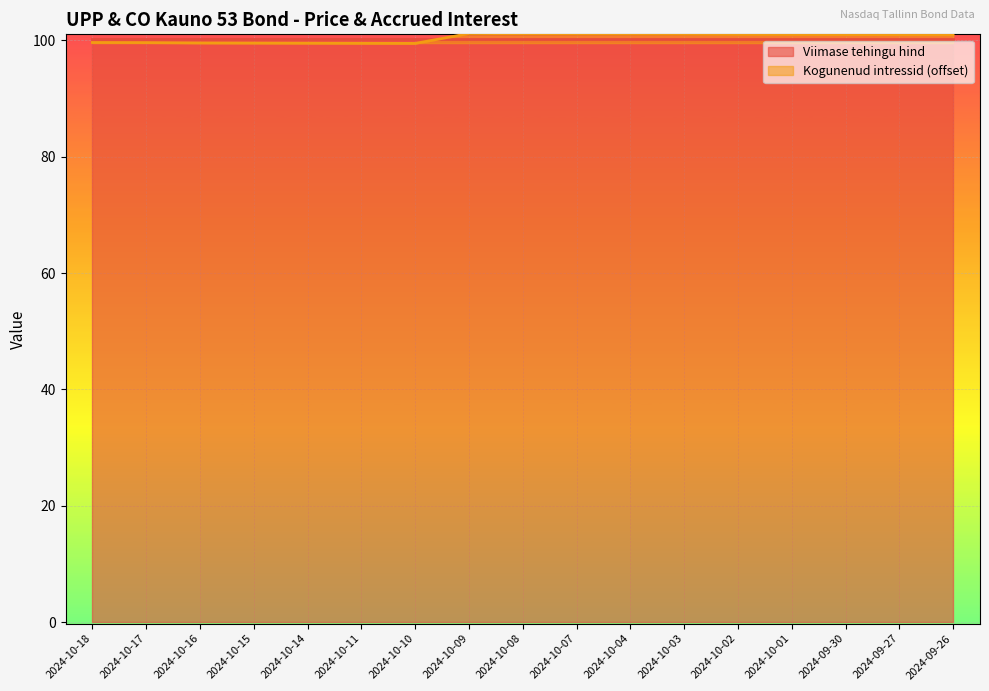

Which has a higher value, 2024-10-01 or 2024-10-03?

2024-10-03